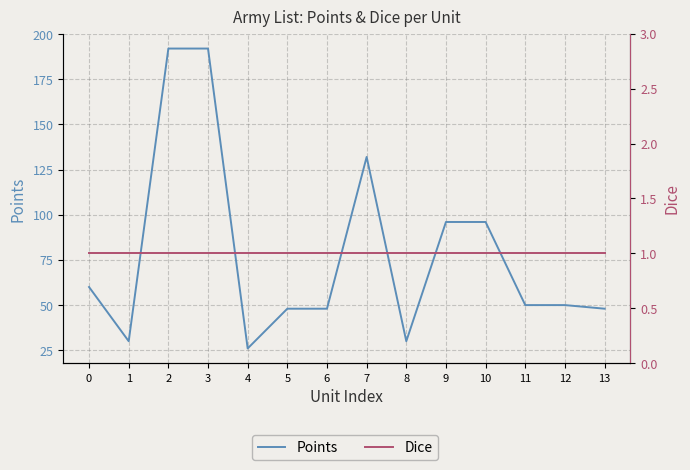

Rank the series by their maximum value, from lowest to highest.

Dice, Points